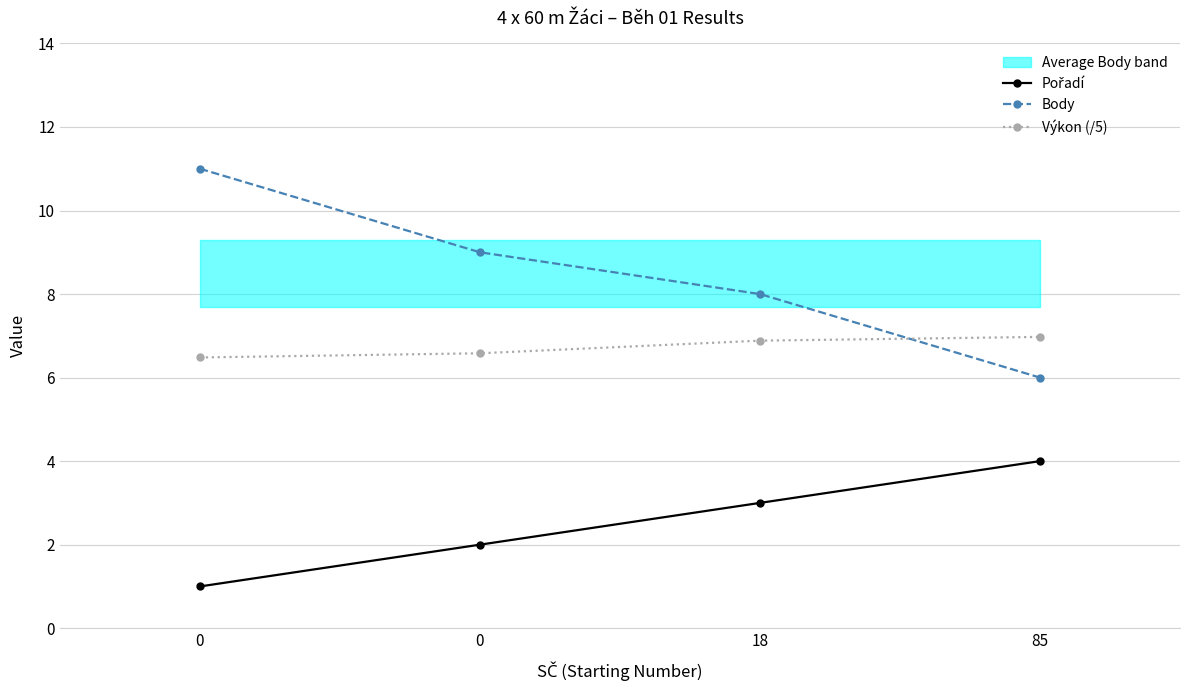

How many lines are shown in the chart?

3